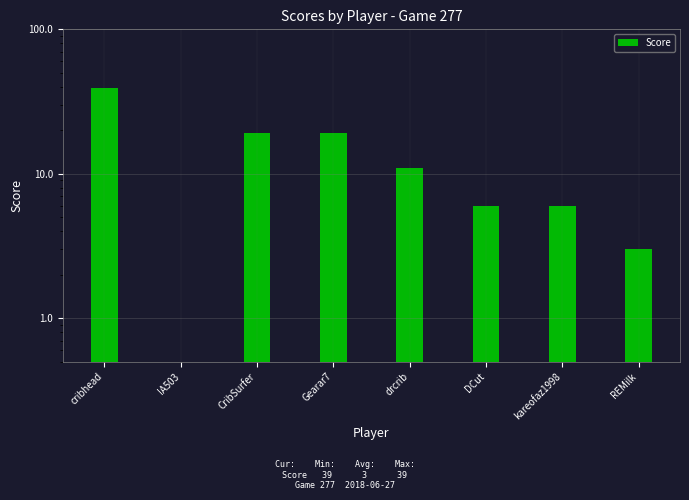

Where does the data first go above 11?

cribhead